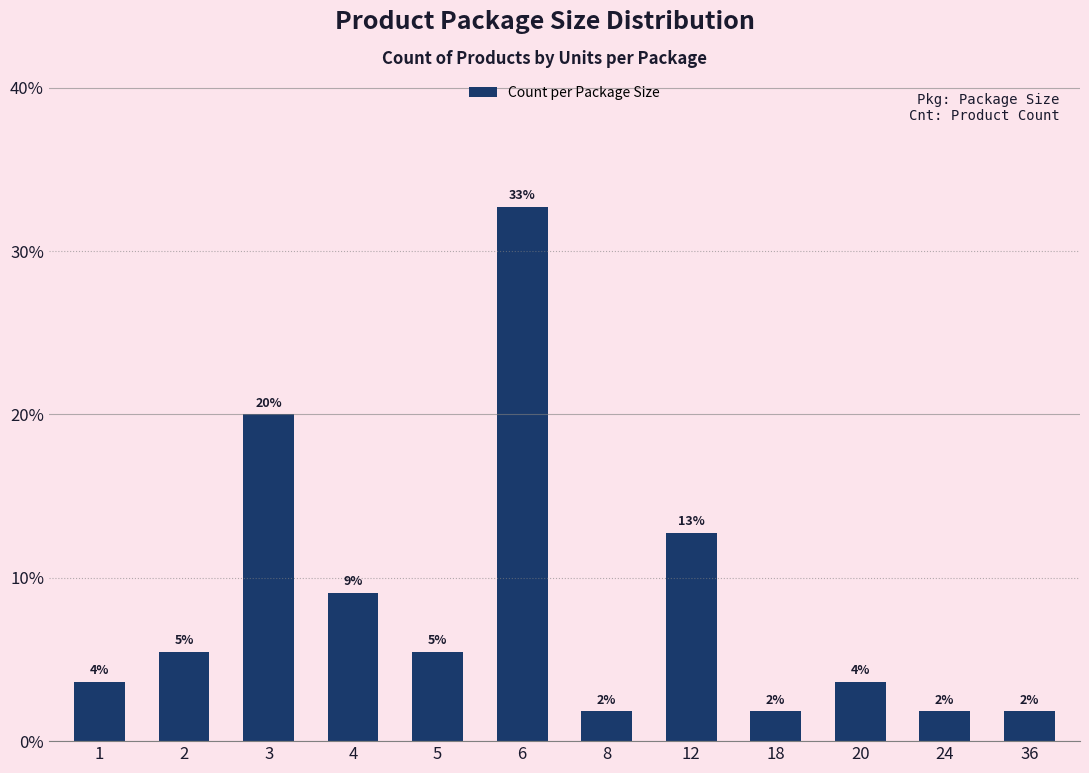

How many bars are there in total?

12